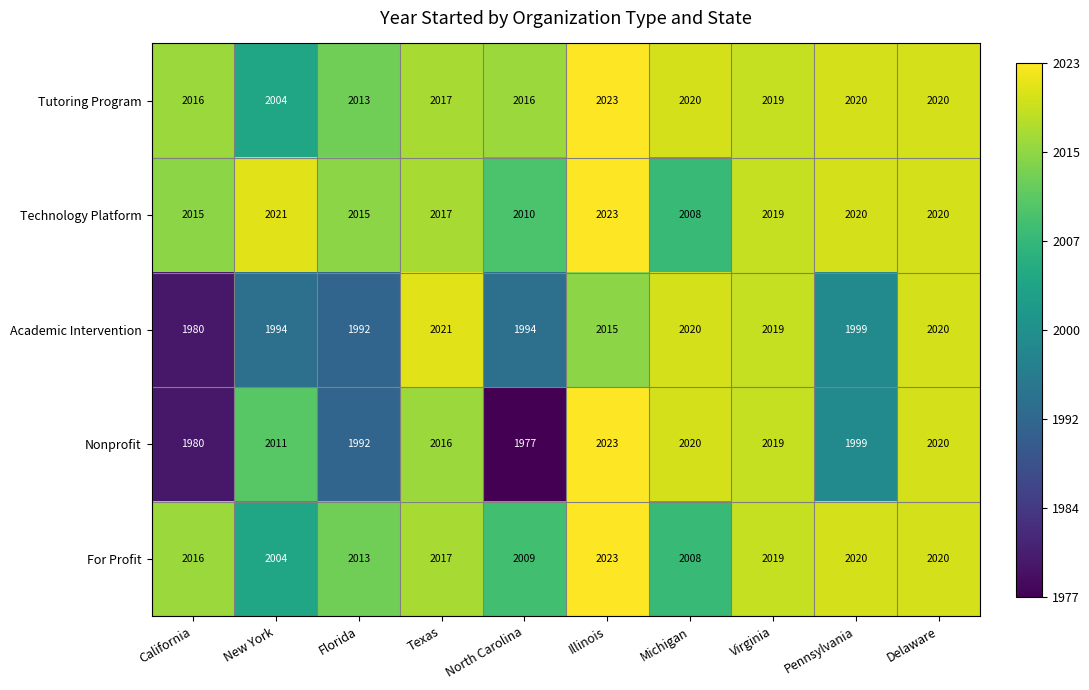

What is the spread (max minus min) of values at Illinois?

8